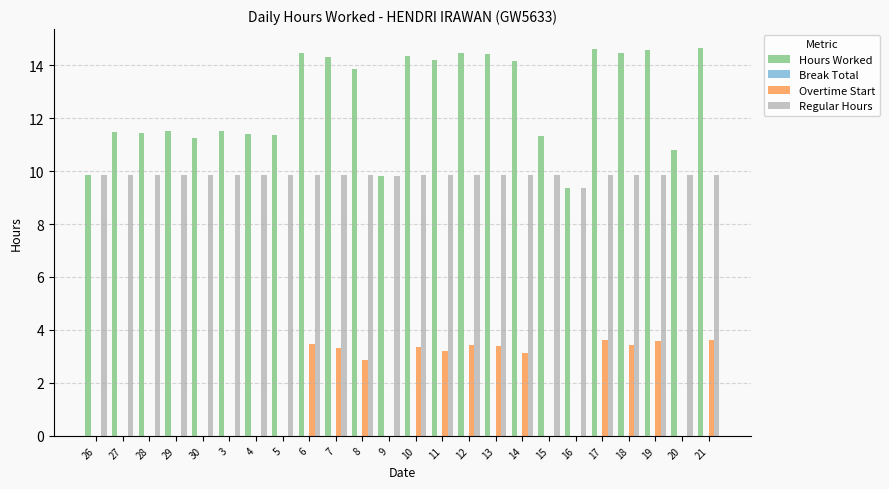

Where does the Hours Worked series first go above 13?

6